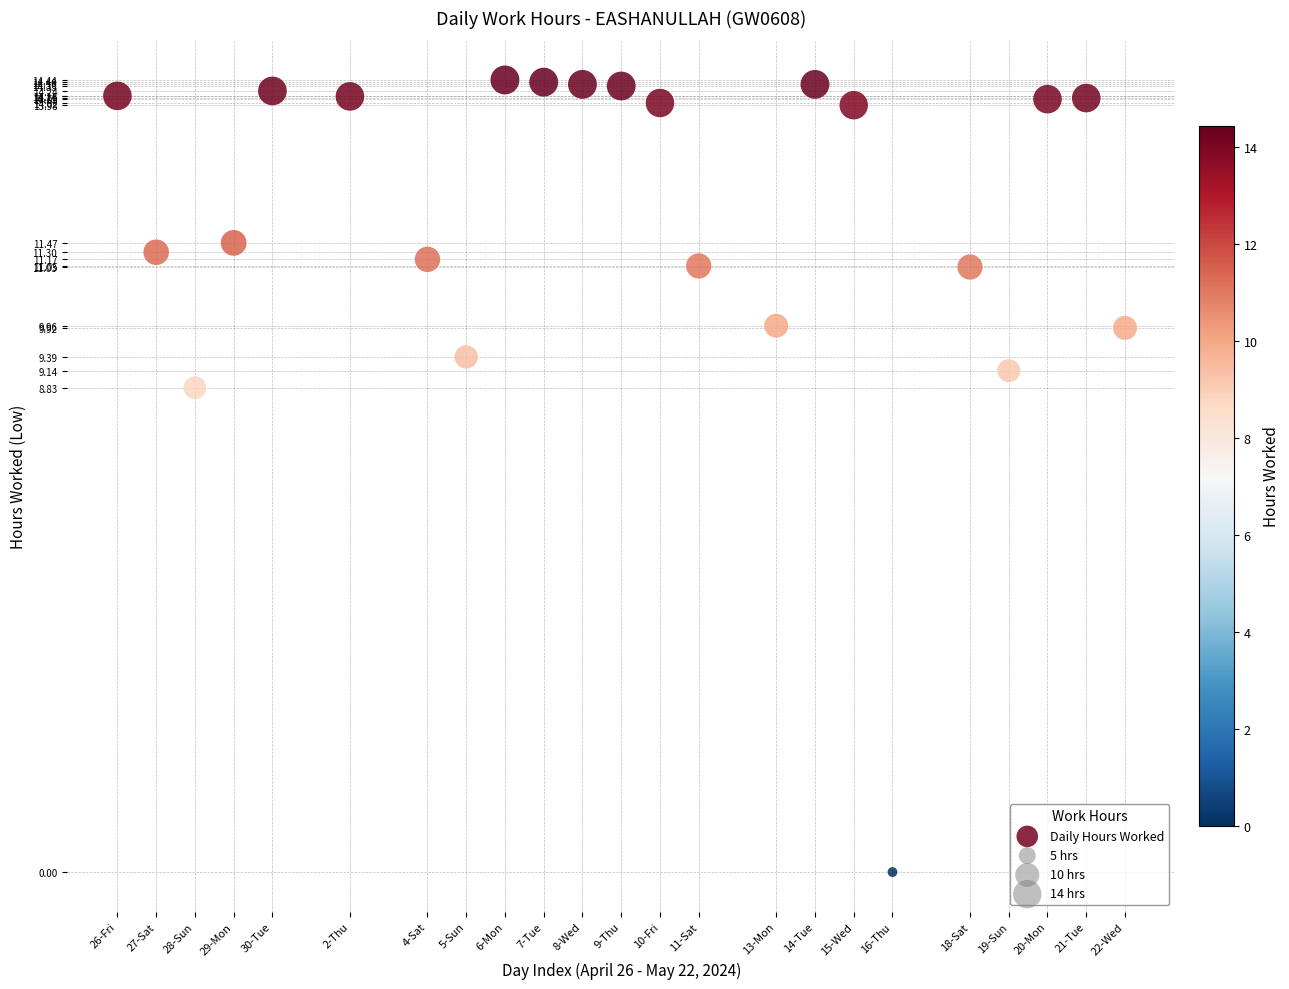

What is the range of X values (max minus min)?

26.0